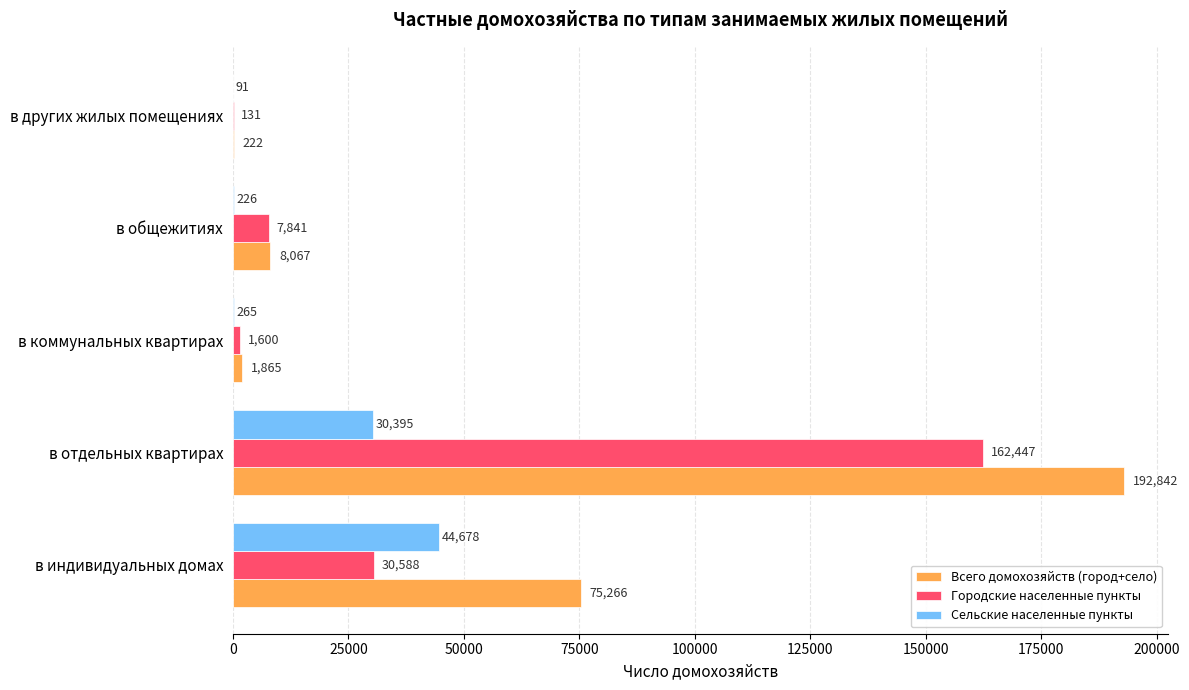

At which category does the chart reach its peak across all series?

в отдельных квартирах